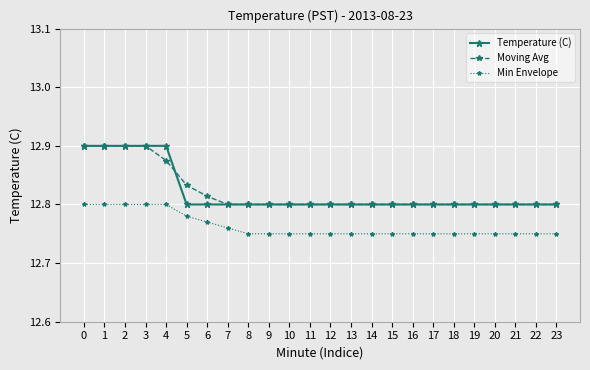

Rank the series at 5 from lowest to highest value.

Min Envelope, Temperature (C), Moving Avg